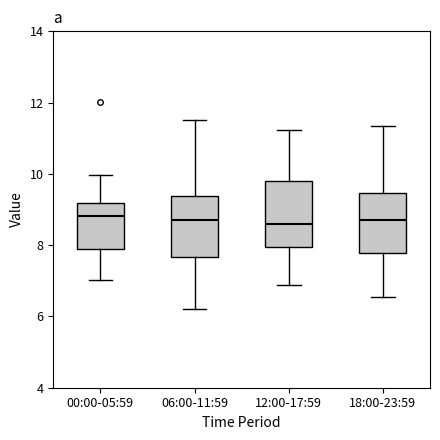

Reading left to right, read every box against the y-axis: the position of its median line, the range the box covers, and the ends of its whiskers. The values are not printed on the chart, so give them approximately, as read against the axis.

00:00-05:59: median 8.8, box 7.8 to 9.2, whiskers 7.0 to 10.0
06:00-11:59: median 8.8, box 7.6 to 9.4, whiskers 6.2 to 11.6
12:00-17:59: median 8.6, box 8.0 to 9.8, whiskers 6.8 to 11.2
18:00-23:59: median 8.8, box 7.8 to 9.4, whiskers 6.6 to 11.4